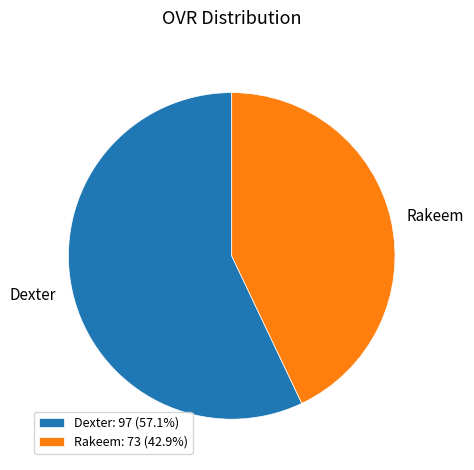

Is the sum of Dexter: 97 (57.1%) and Rakeem: 73 (42.9%) greater than half?

Yes